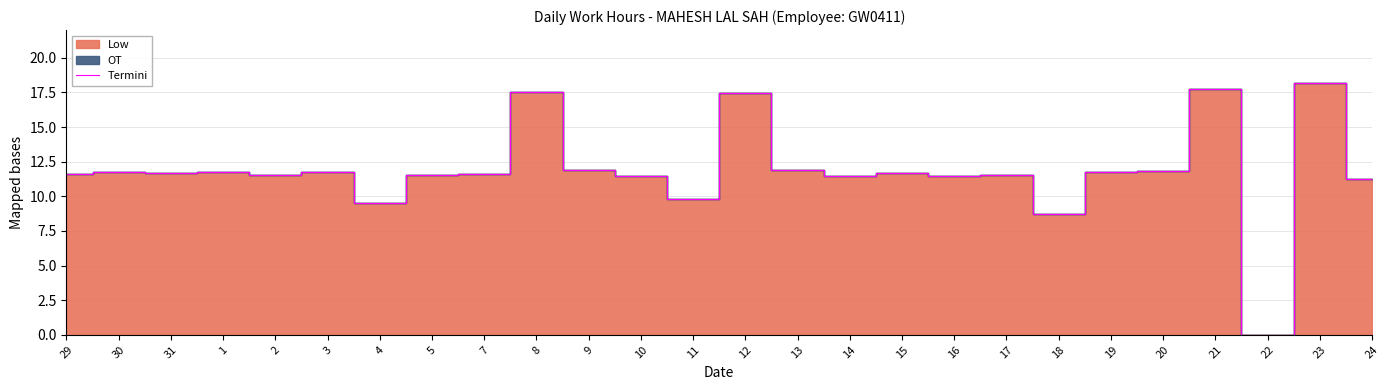

Which category has the lowest value across all series?

22